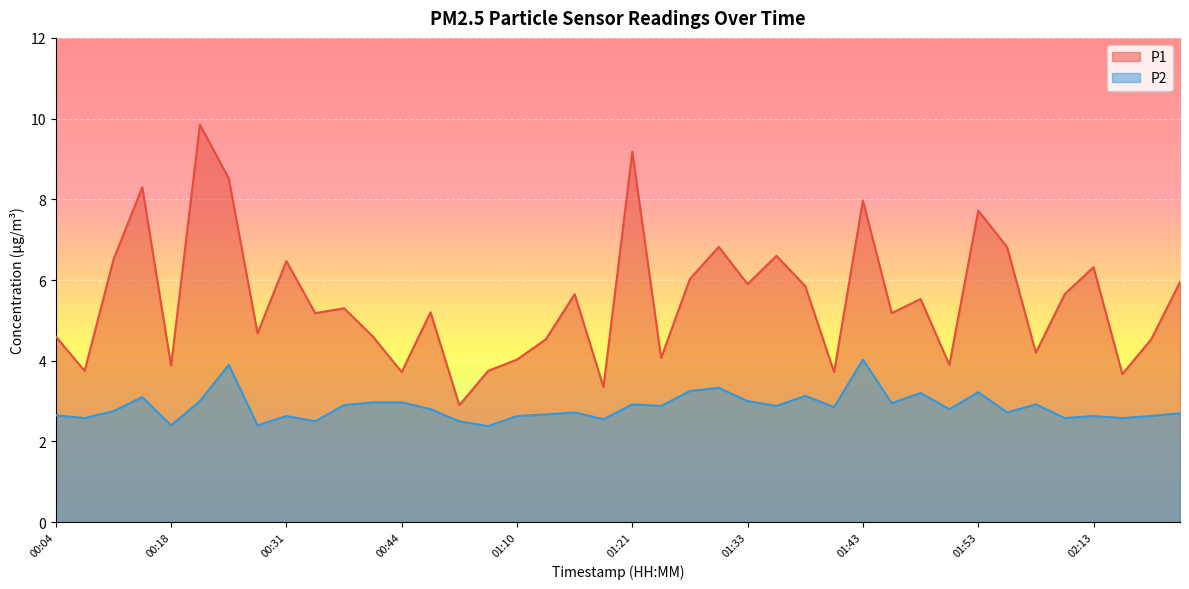

What is the value of the P1 point at the 7th from the left?

8.5